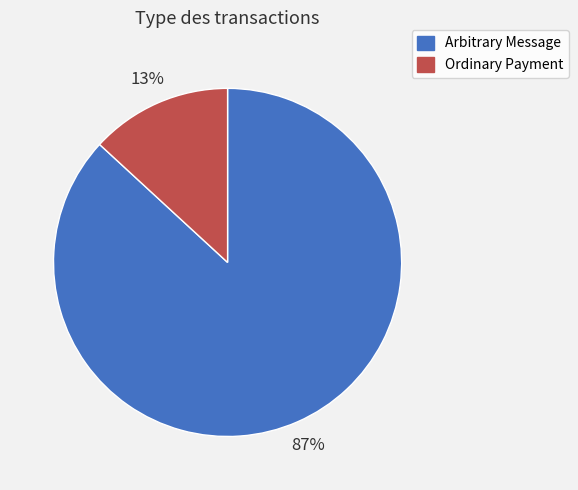

True or false: Ordinary Payment accounts for 13% of the total.

True